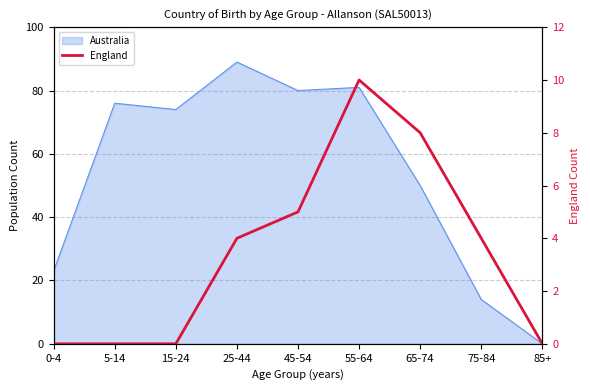

What is the label of the 3rd point from the right?

65-74